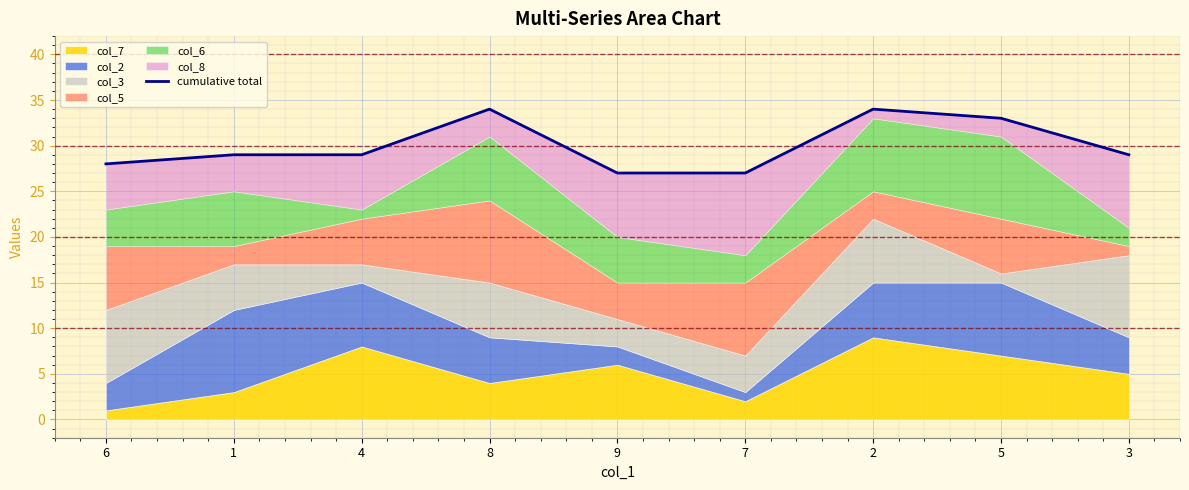

Where does the data first go above 29?

8